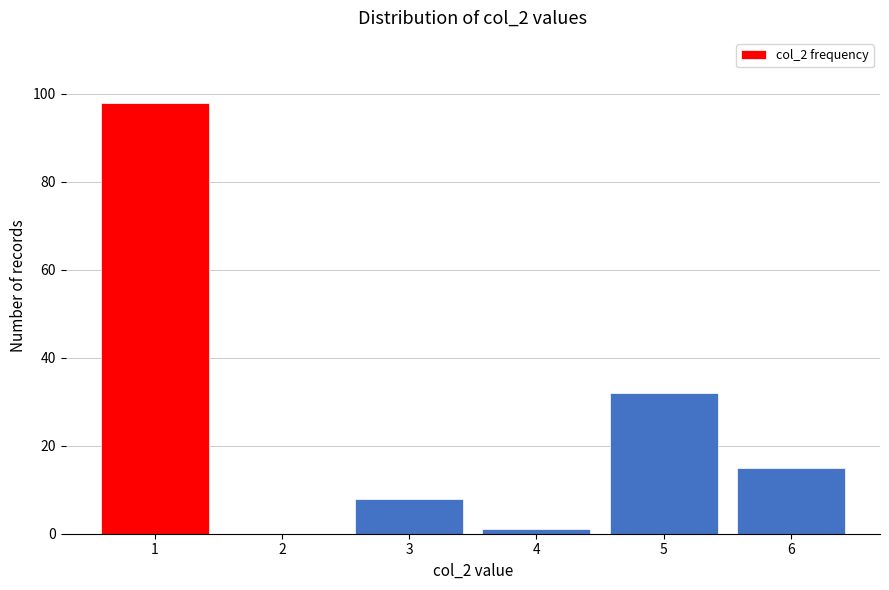

Reading left to right, extract all data points from this chart.

1=98	2=0	3=8	4=1	5=32	6=15